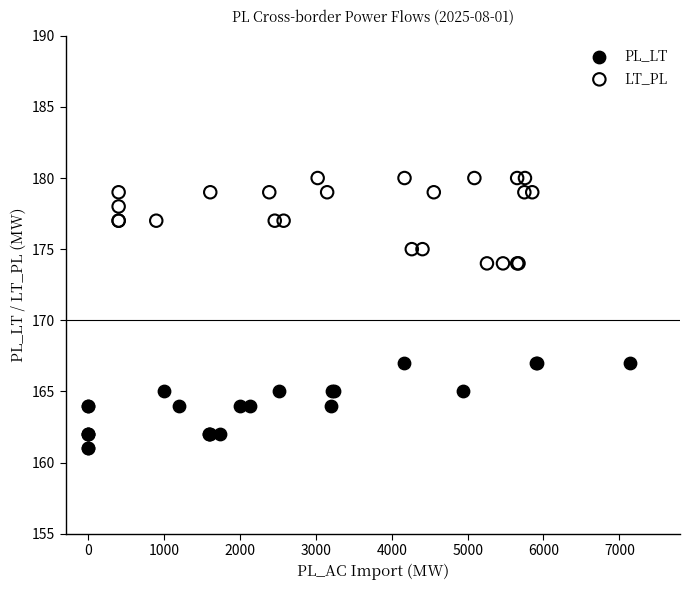

Which series reaches the maximum Y coordinate?

LT_PL